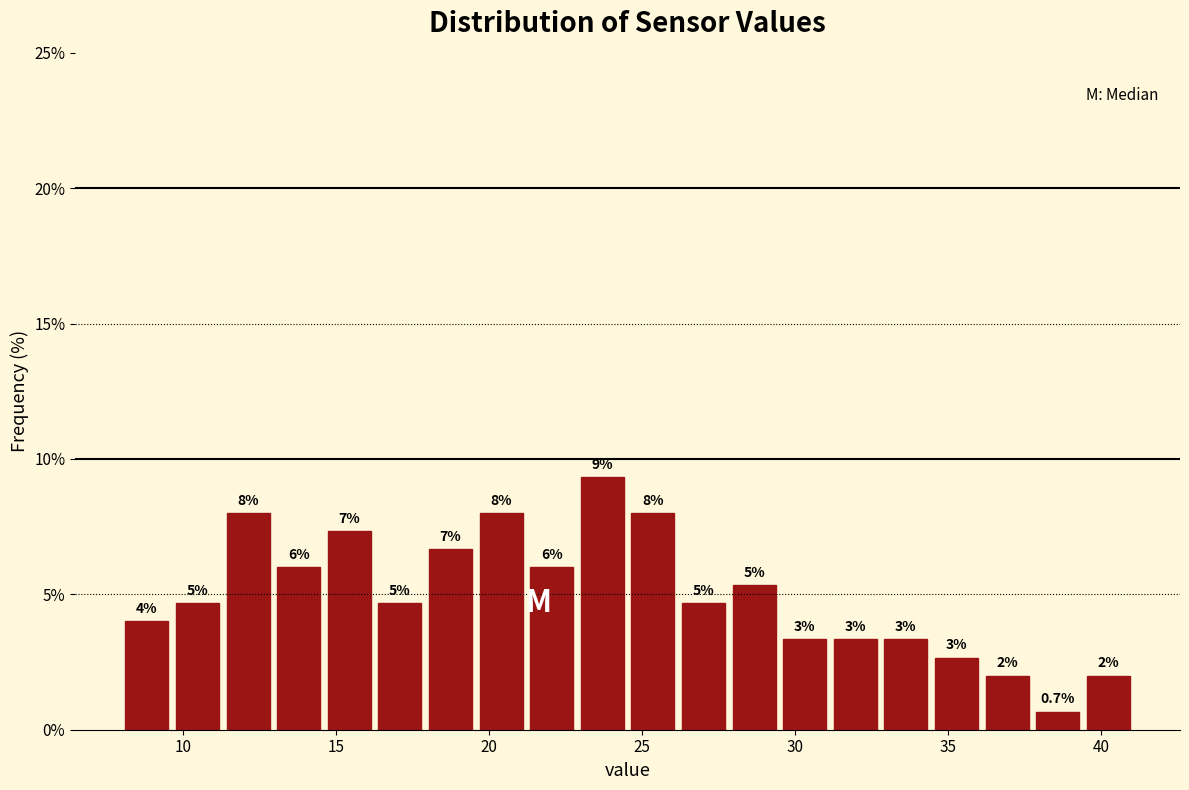

Read against the x-axis, roughly where is the centre of the tallest bar?

23.5